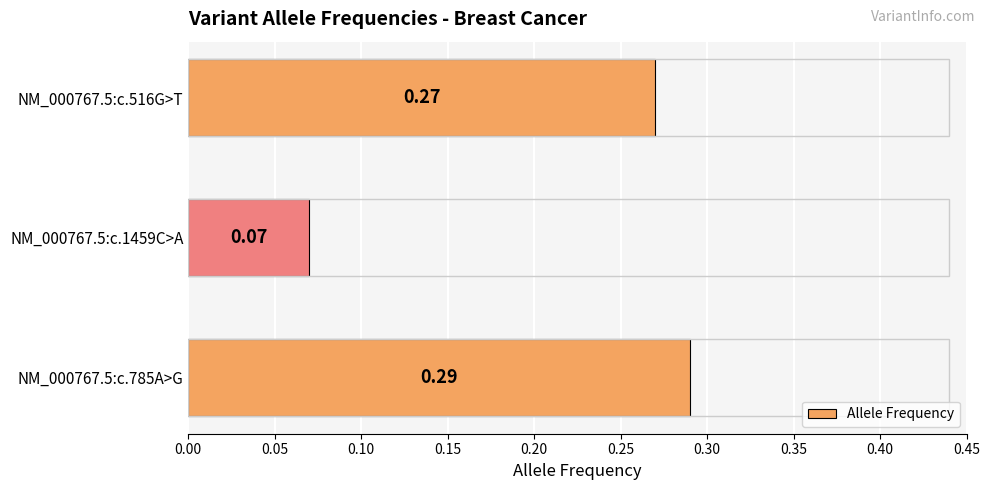

Between NM_000767.5:c.785A>G and NM_000767.5:c.516G>T, which is larger?

NM_000767.5:c.785A>G